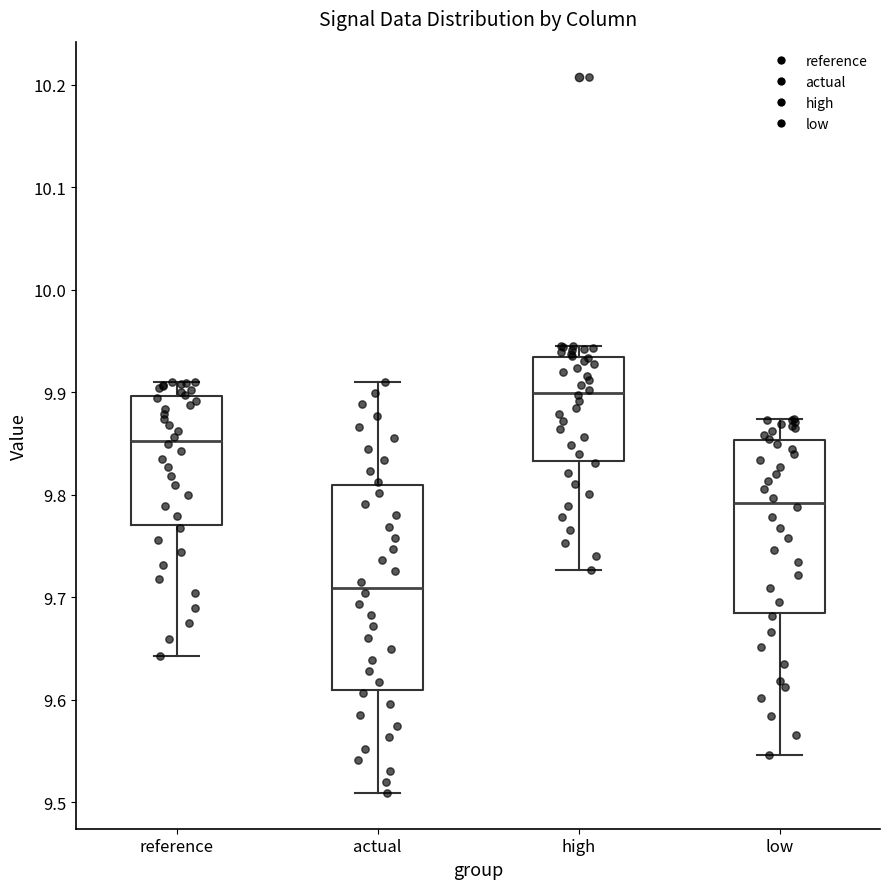

Which box's median line is the highest?

high